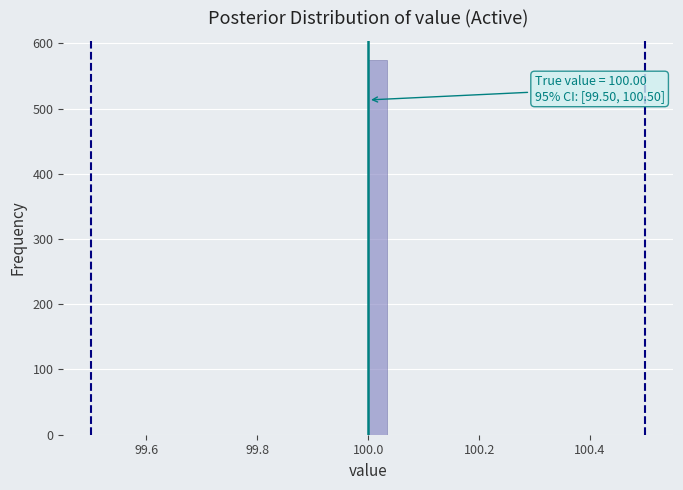

Around what value on the x-axis is the tallest bar? Give the approximate position of its centre, as read against the axis.

100.02